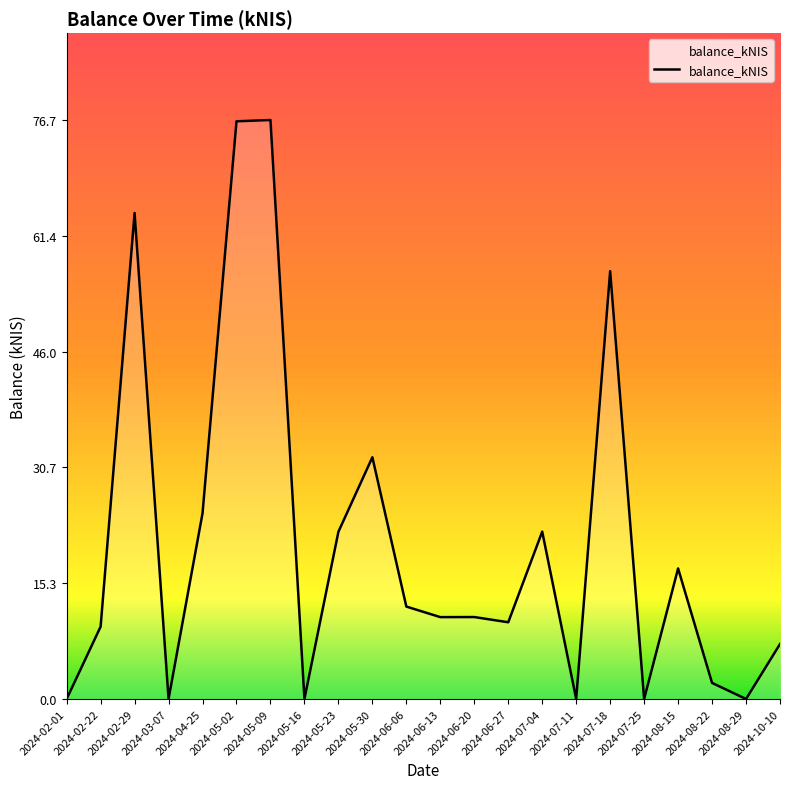

The value at 2024-05-02 is 76.6. True or false?

True